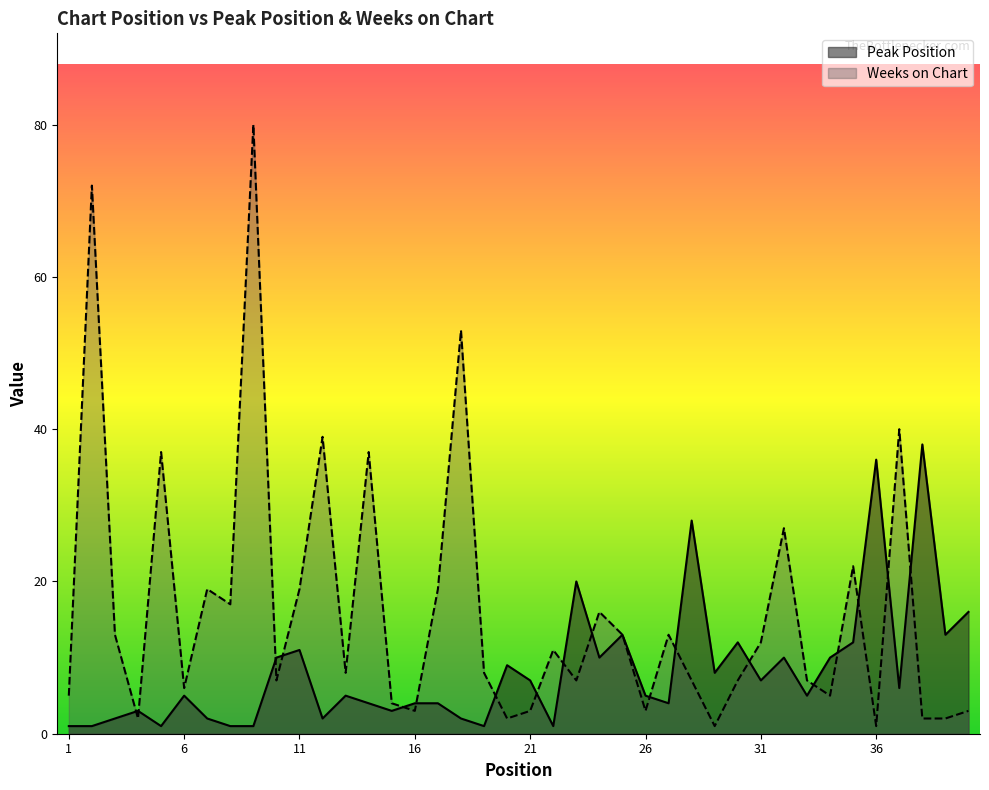

Does the chart display data point markers on the line(s)?

No